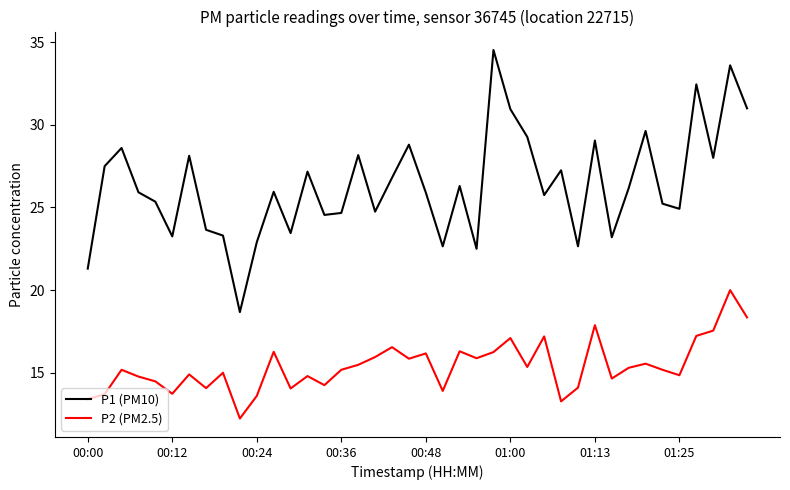

What is the smallest value displayed?

12.2